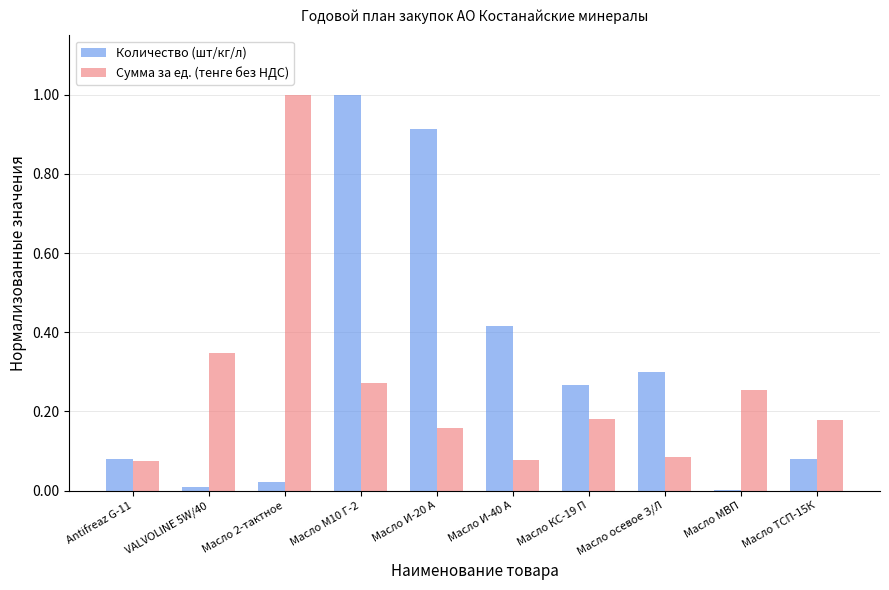

Is the value of Количество (шт/кг/л) at Масло И-40 А greater than the value of Сумма за ед. (тенге без НДС) at Масло И-40 А?

Yes